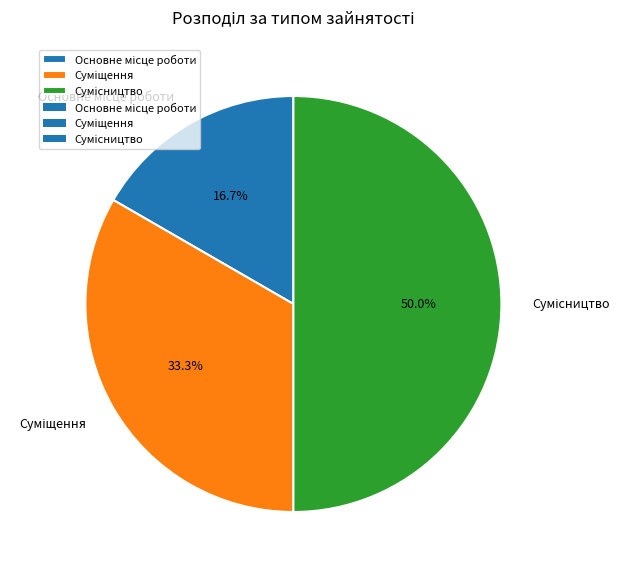

How many slices are in this pie chart?

3